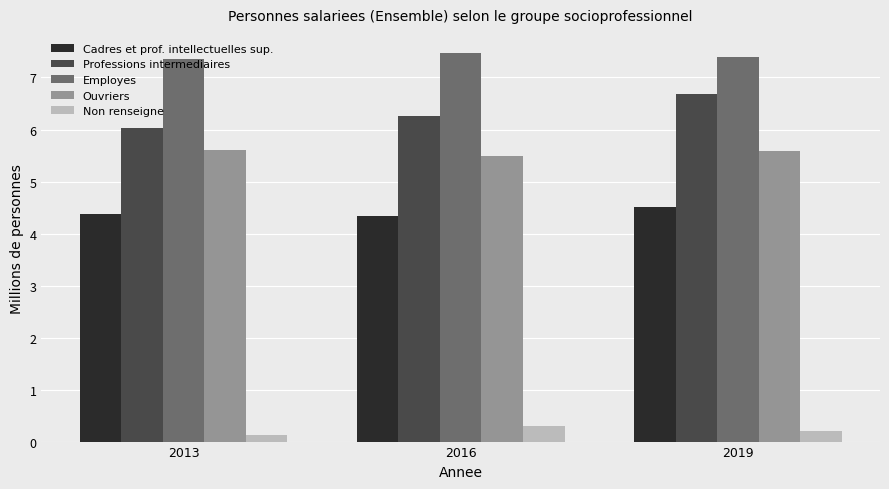

How many groups of bars are there?

3